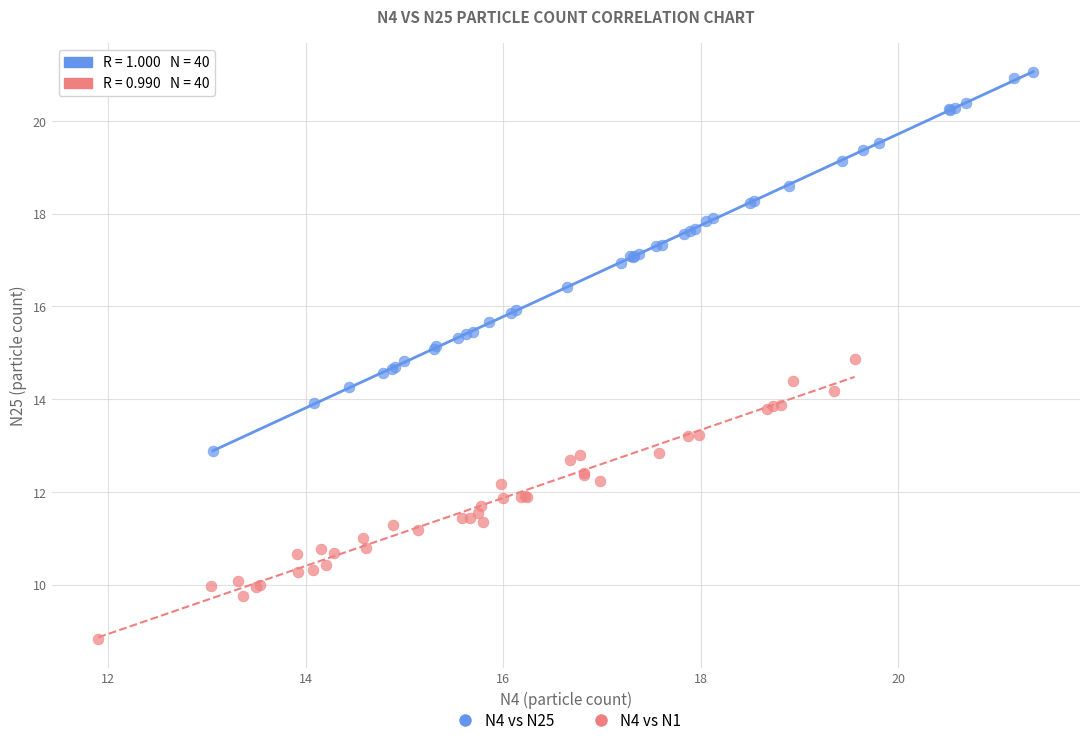

Which series has the largest Y range (max minus min)?

N4 vs N25